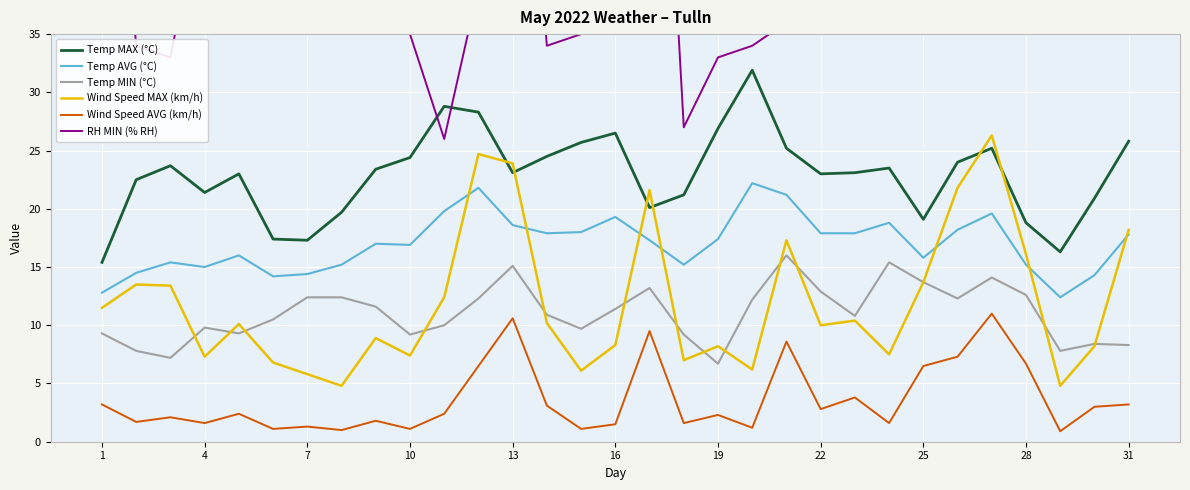

What is the maximum value for Temp AVG (°C)?

22.2